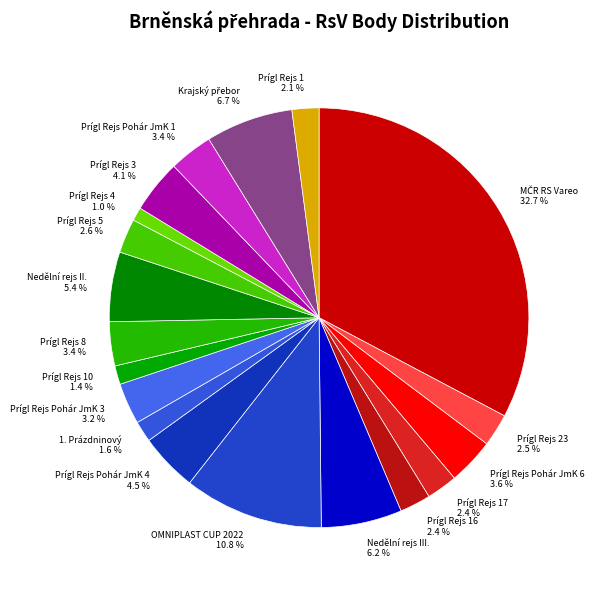

Does Prígl Rejs 16 account for over 50% of the chart?

No